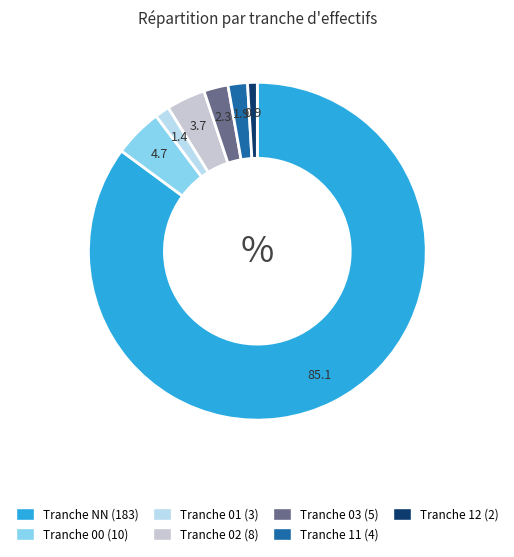

How many segments does this pie chart have?

7